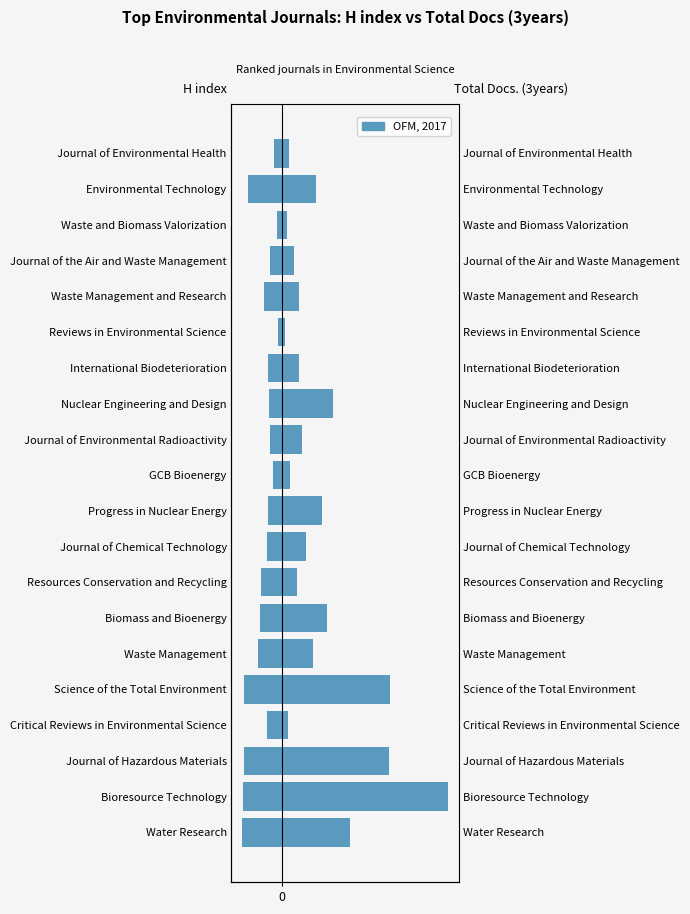

Reading left to right, what are all the values shown in this chart?

H index: -376	-364	-352	-144	-353	-220	-207	-196	-137	-126	-81	-107	-123	-131	-32	-164	-111	-46	-319	-70
Total Docs. (3years): 639	1561	1006	54	1015	294	419	146	222	373	81	186	476	159	32	164	111	46	319	70